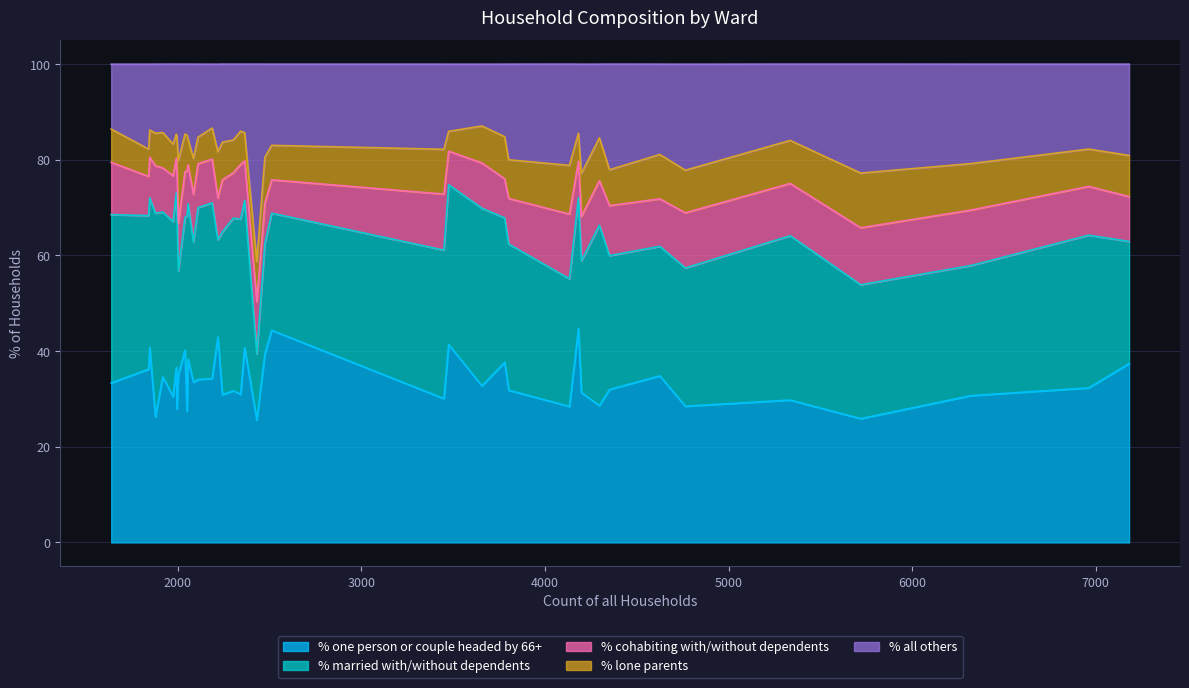

What is the sum of the % all others values at Lyme and Charmouth Ward and Blackmore Vale?

33.7